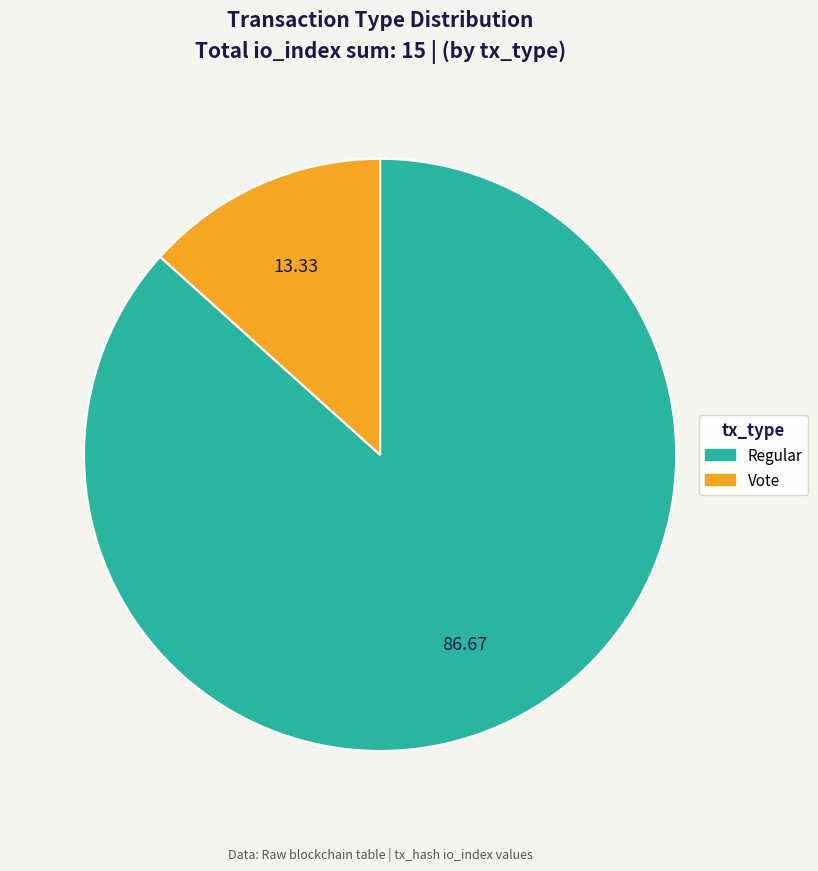

Does any single category account for the majority?

Yes